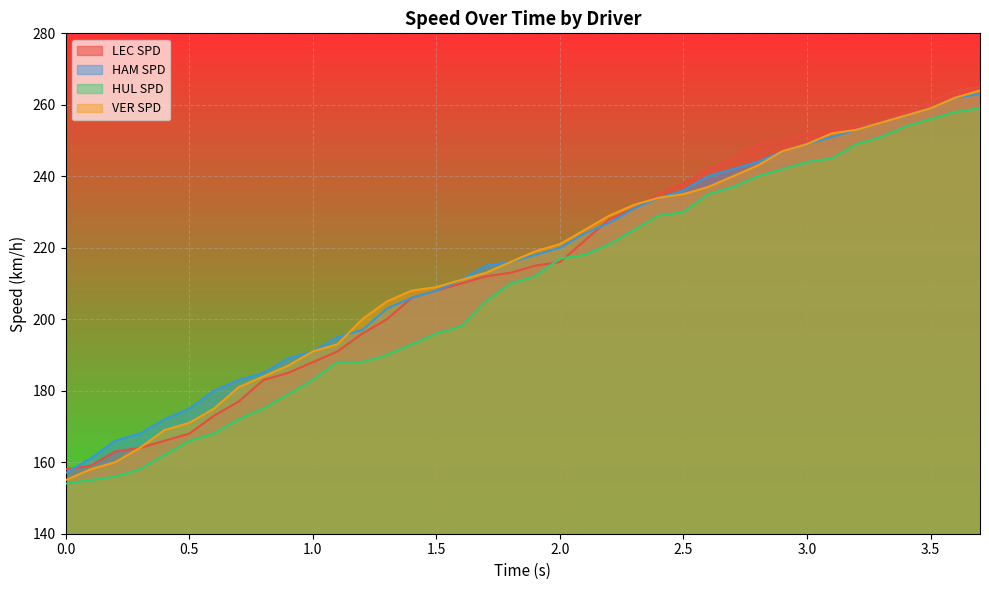

Reading left to right, list all the values displayed in this chart.

LEC SPD: 158	159	163	164	166	168	173	177	183	185	188	191	196	200	206	208	210	212	213	215	216	222	228	231	235	238	242	245	249	250	252	253	254	255	258	261	264	265
HAM SPD: 157	161	166	168	172	175	180	183	185	189	191	195	197	203	206	208	211	215	216	218	220	224	227	231	234	236	240	242	244	247	249	251	253	255	257	259	262	263
HUL SPD: 154	155	156	158	162	166	168	172	175	179	183	188	188	190	193	196	198	205	210	212	217	218	221	225	229	230	235	237	240	242	244	245	249	251	254	256	258	259
VER SPD: 155	158	160	164	169	171	175	181	184	187	191	193	200	205	208	209	211	213	216	219	221	225	229	232	234	235	237	240	243	247	249	252	253	255	257	259	262	264